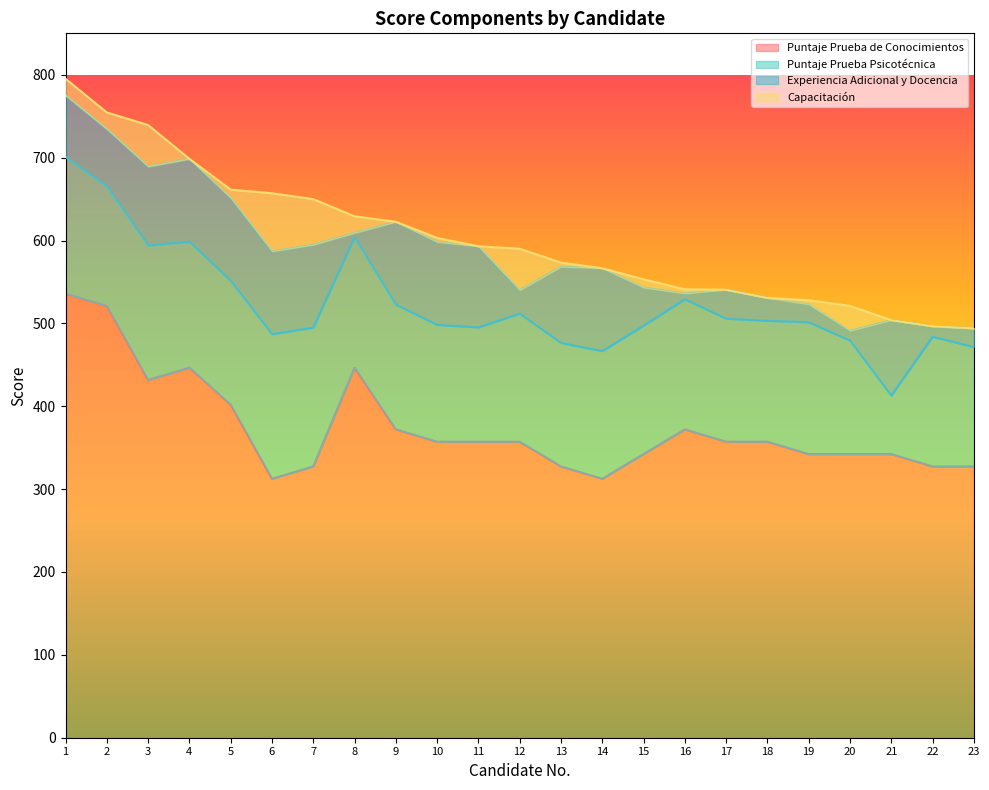

The Capacitación series shows 5.0 at 1. True or false?

False